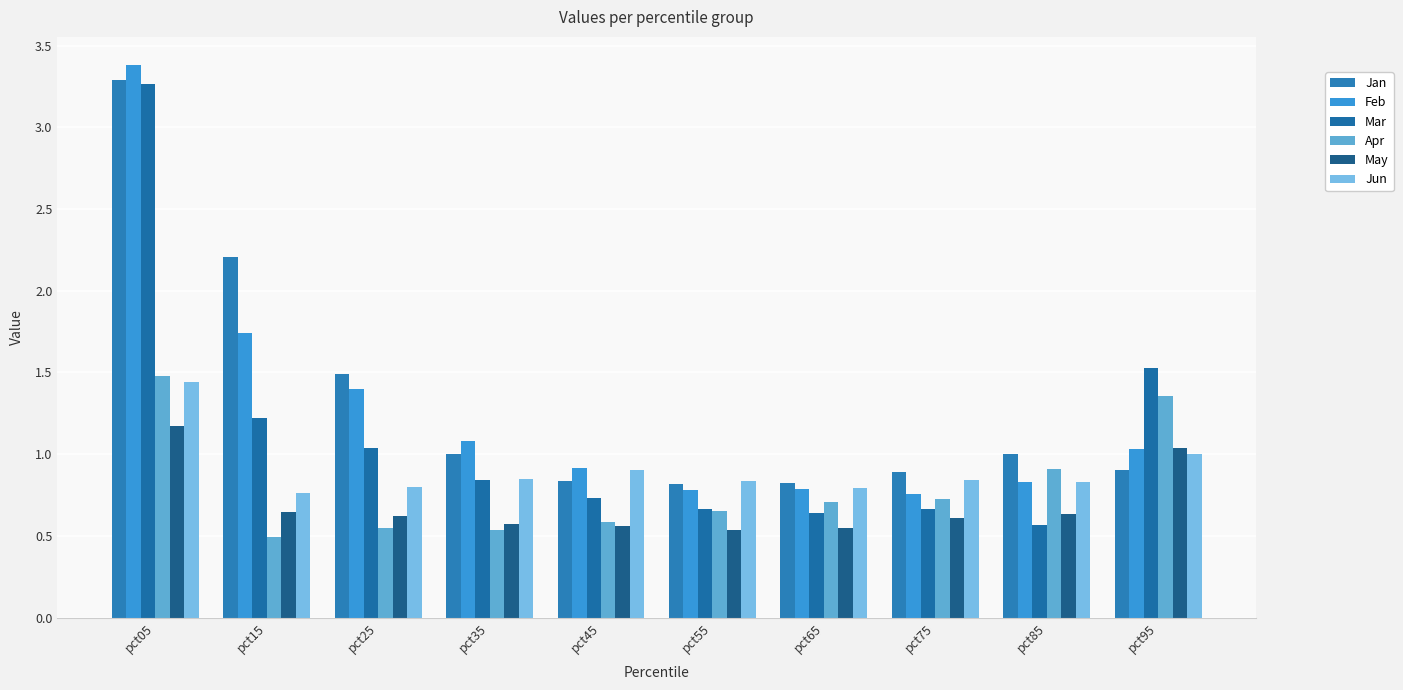

How many data points does each series have?

10